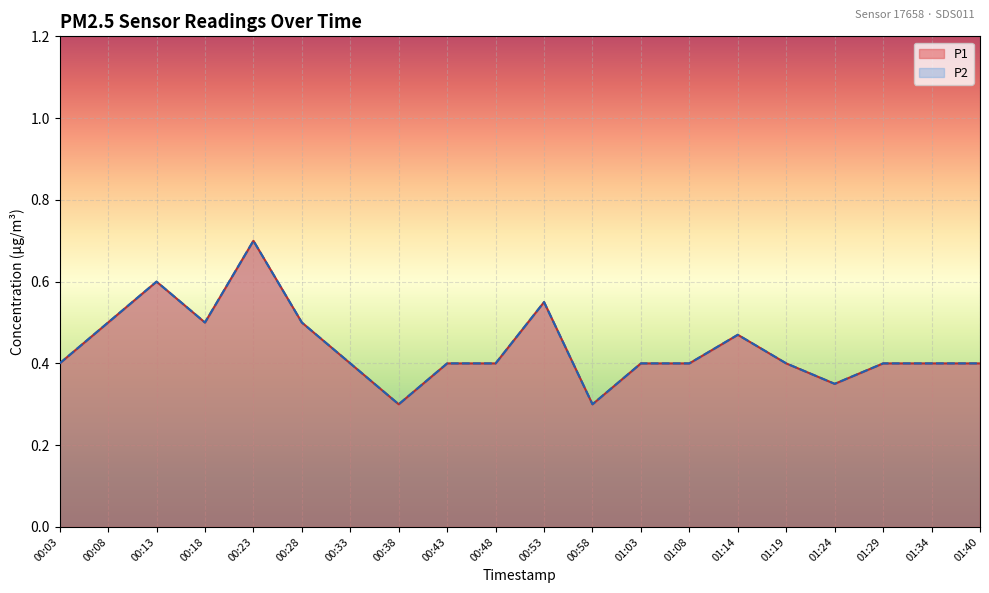

Rank the series at 00:43 from highest to lowest value.

P1, P2